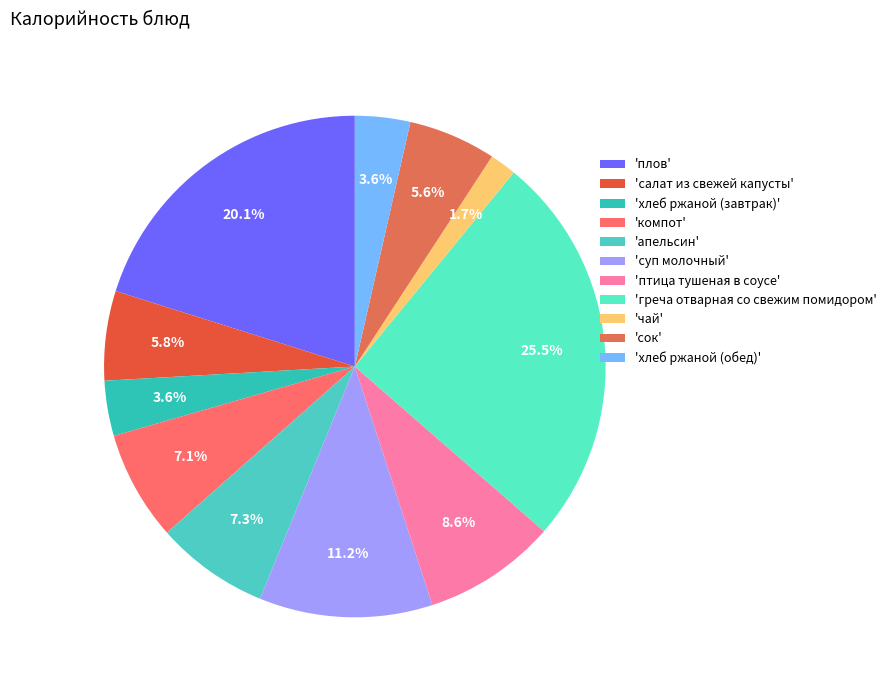

To the nearest percent, what is the difference between the largest and smallest slice percentages?

24%